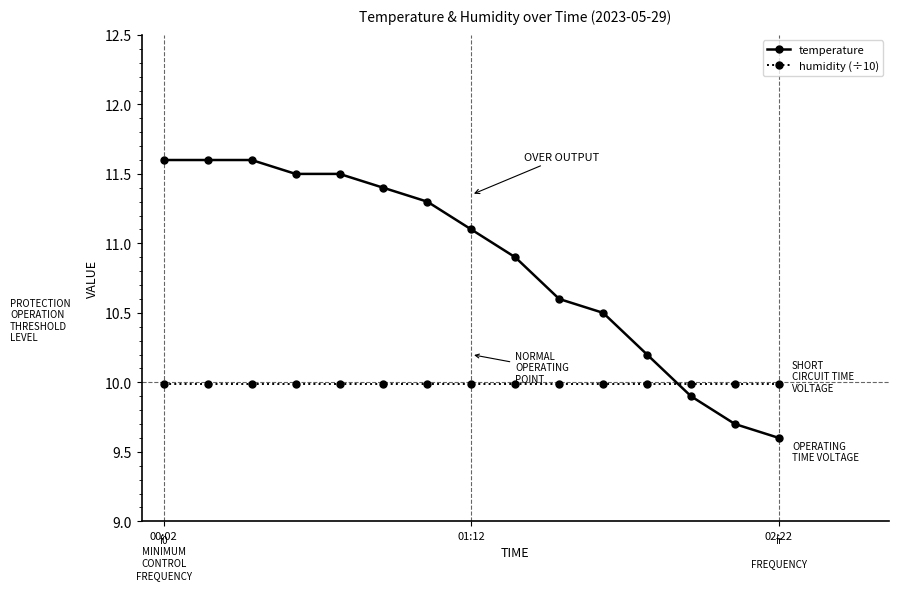

Count the number of data series in this chart.

2